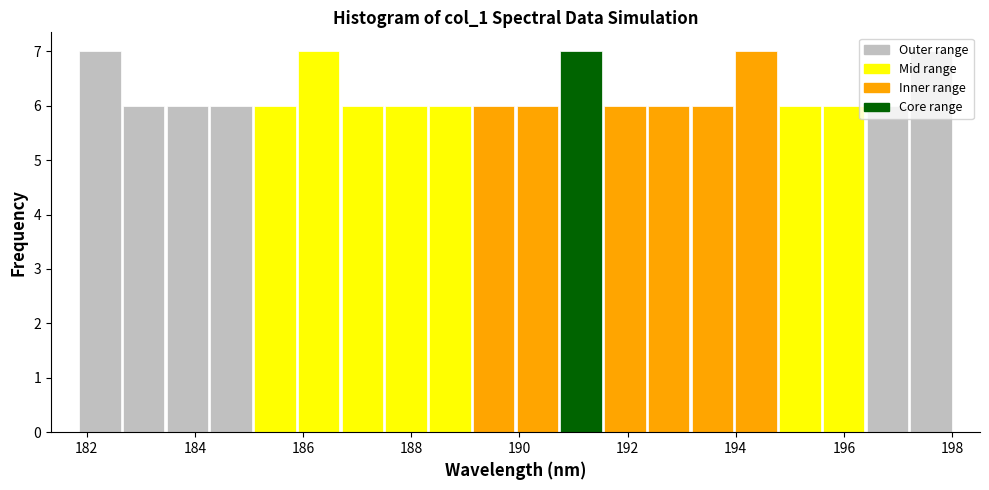

Reading left to right, list every bar in this chart as the range it spans on the x-axis followed by its height. Neither the bar edges nor the heights are printed on the chart, so give them approximately, as read against the axes.

181.8 to 182.6: 7
182.6 to 183.4: 6
183.4 to 184.2: 6
184.2 to 185.0: 6
185.0 to 185.8: 6
185.8 to 186.6: 7
186.6 to 187.6: 6
187.6 to 188.4: 6
188.4 to 189.2: 6
189.2 to 190.0: 6
190.0 to 190.8: 6
190.8 to 191.6: 7
191.6 to 192.4: 6
192.4 to 193.2: 6
193.2 to 194.0: 6
194.0 to 194.8: 7
194.8 to 195.6: 6
195.6 to 196.4: 6
196.4 to 197.2: 6
197.2 to 198.0: 7